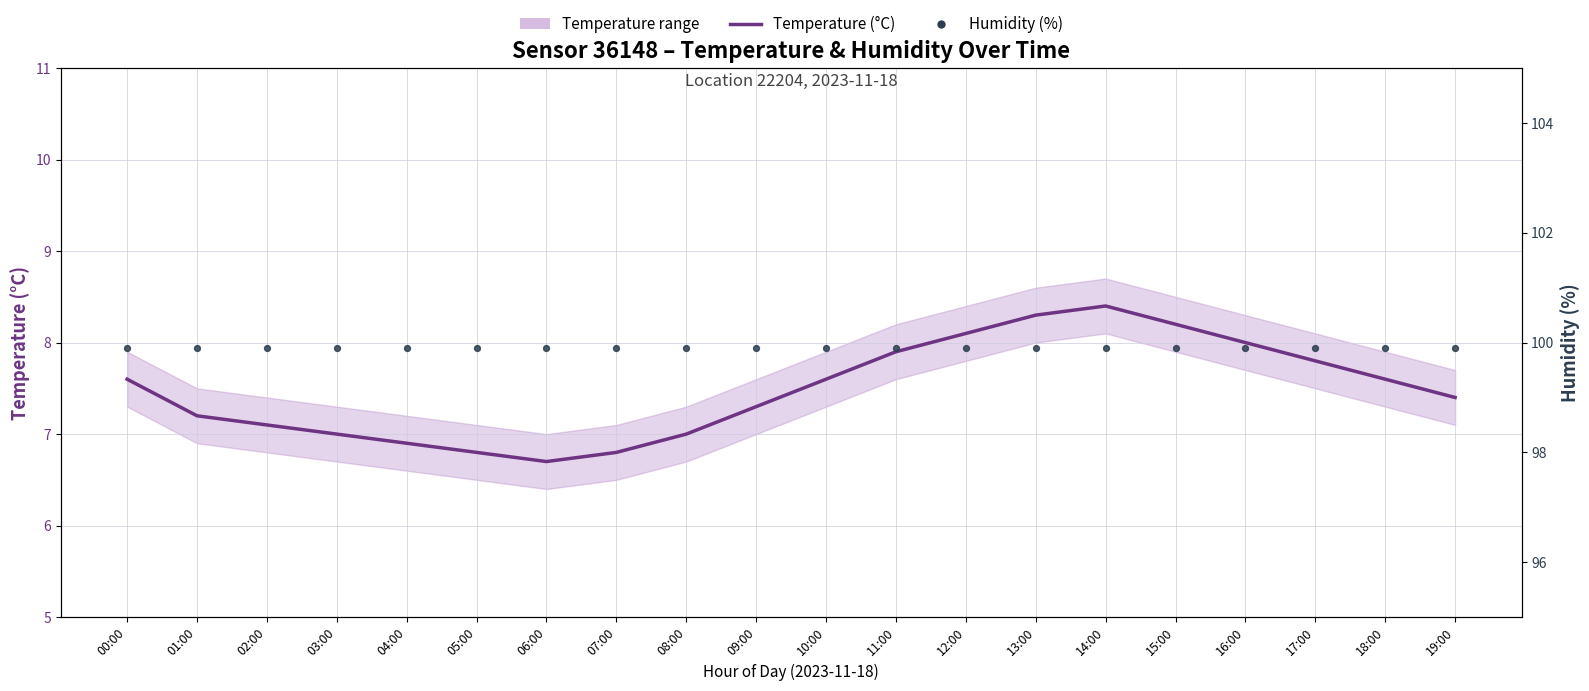

At how many categories does at least one series exceed 10?

20